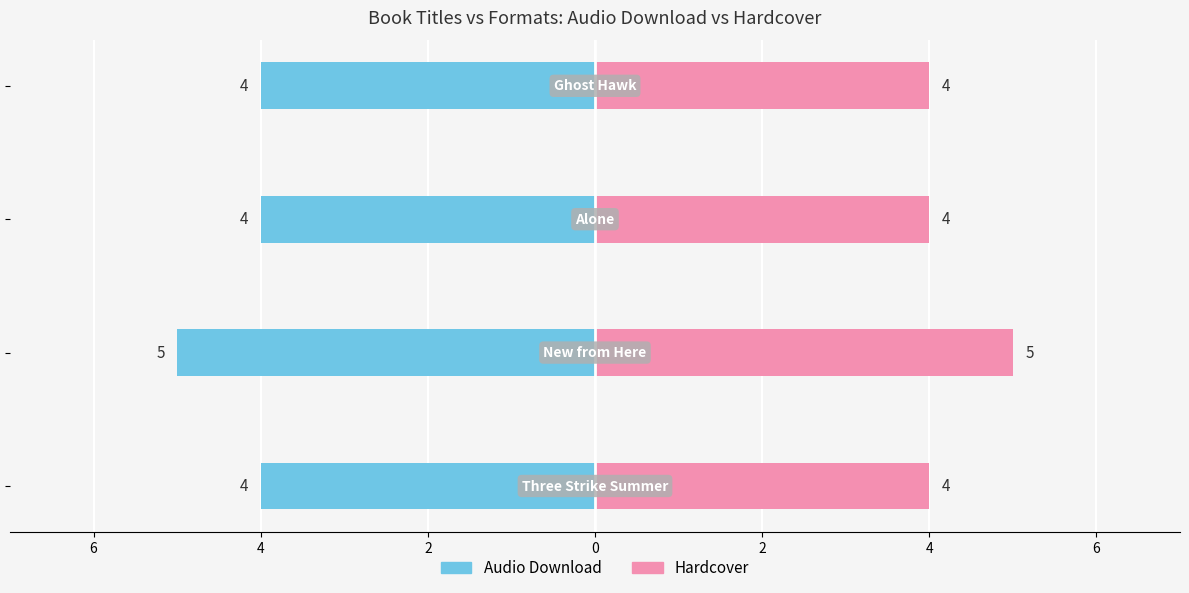

True or false: Audio Download has a value of -4 at 0.

True